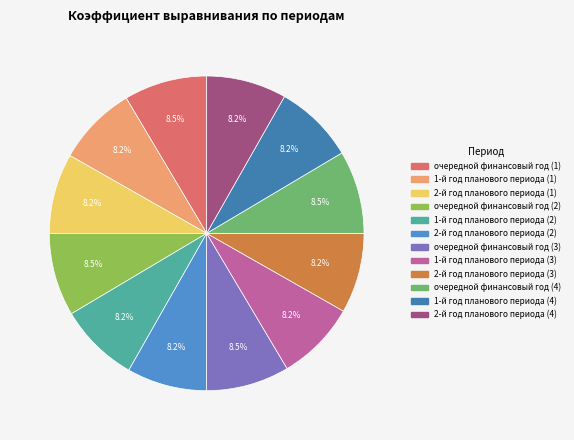

The очередной финансовый год (3) slice represents 20% of the pie. True or false?

False